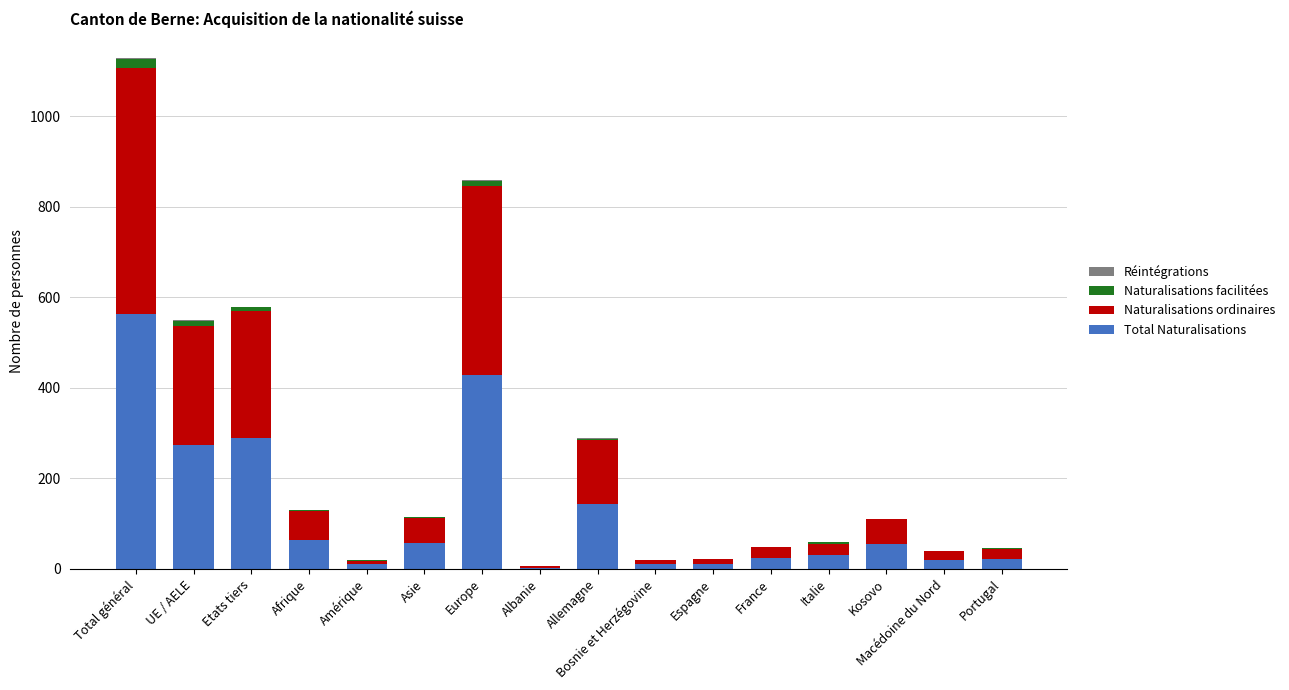

At which category is the sum across all series the highest?

Total général